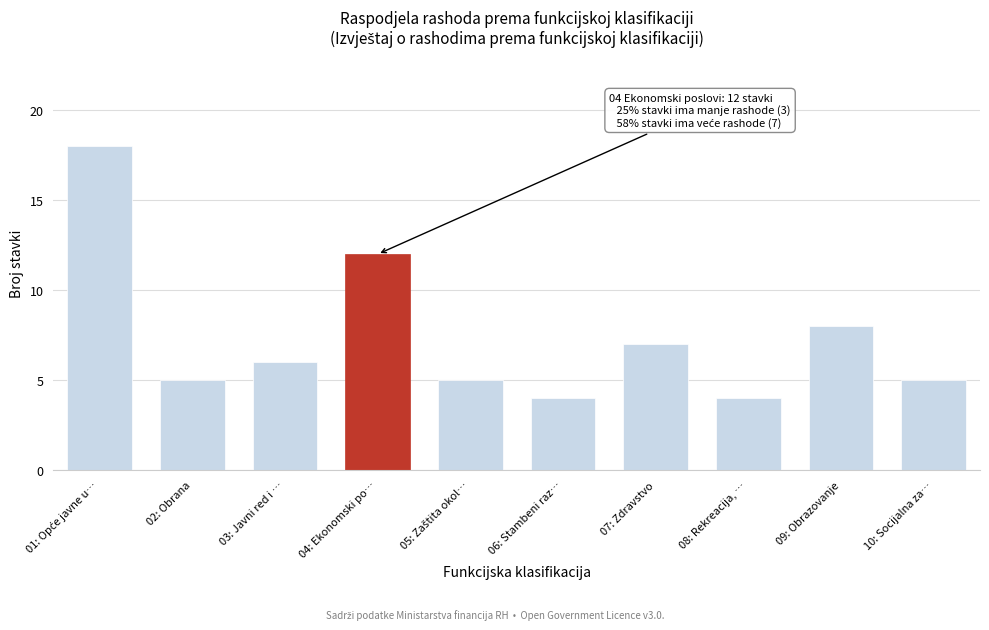

Reading right to left, list all the values displayed in this chart.

5	8	4	7	4	5	12	6	5	18